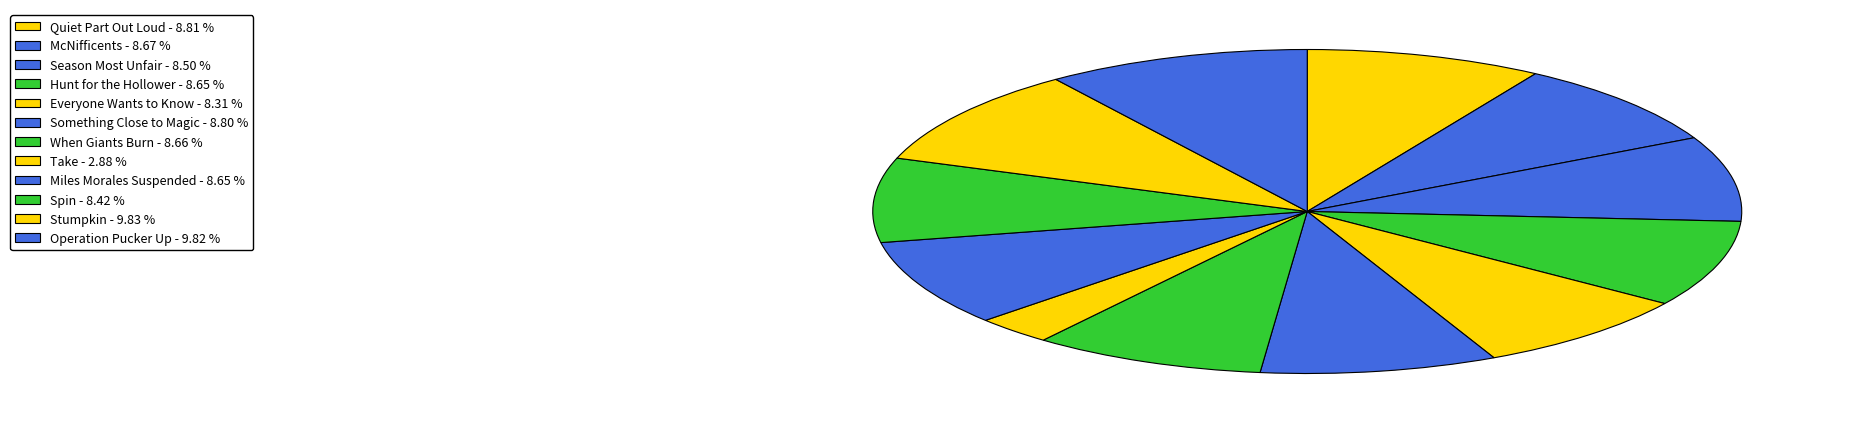

True or false: Stumpkin accounts for 4% of the total.

False